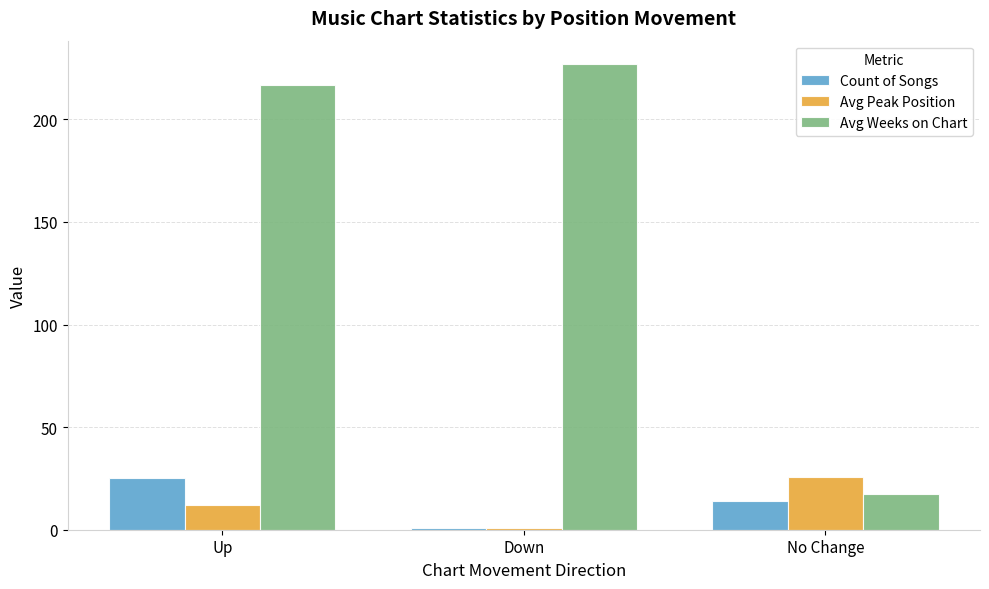

Reading right to left, what are all the values shown in this chart?

Count of Songs: No Change=14.0	Down=1.0	Up=25.0
Avg Peak Position: No Change=25.9	Down=1.0	Up=11.8
Avg Weeks on Chart: No Change=17.6	Down=227.0	Up=216.5